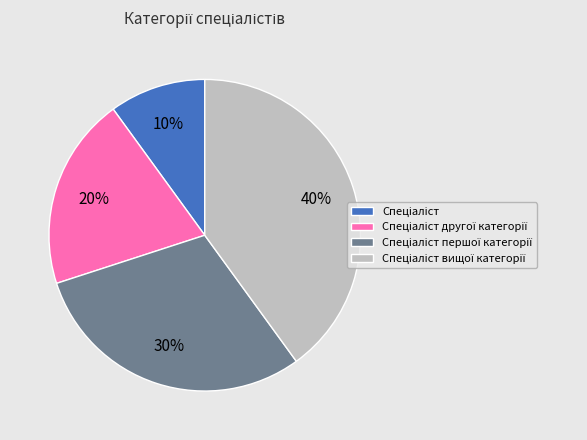

To the nearest percent, what is the average slice percentage?

25%